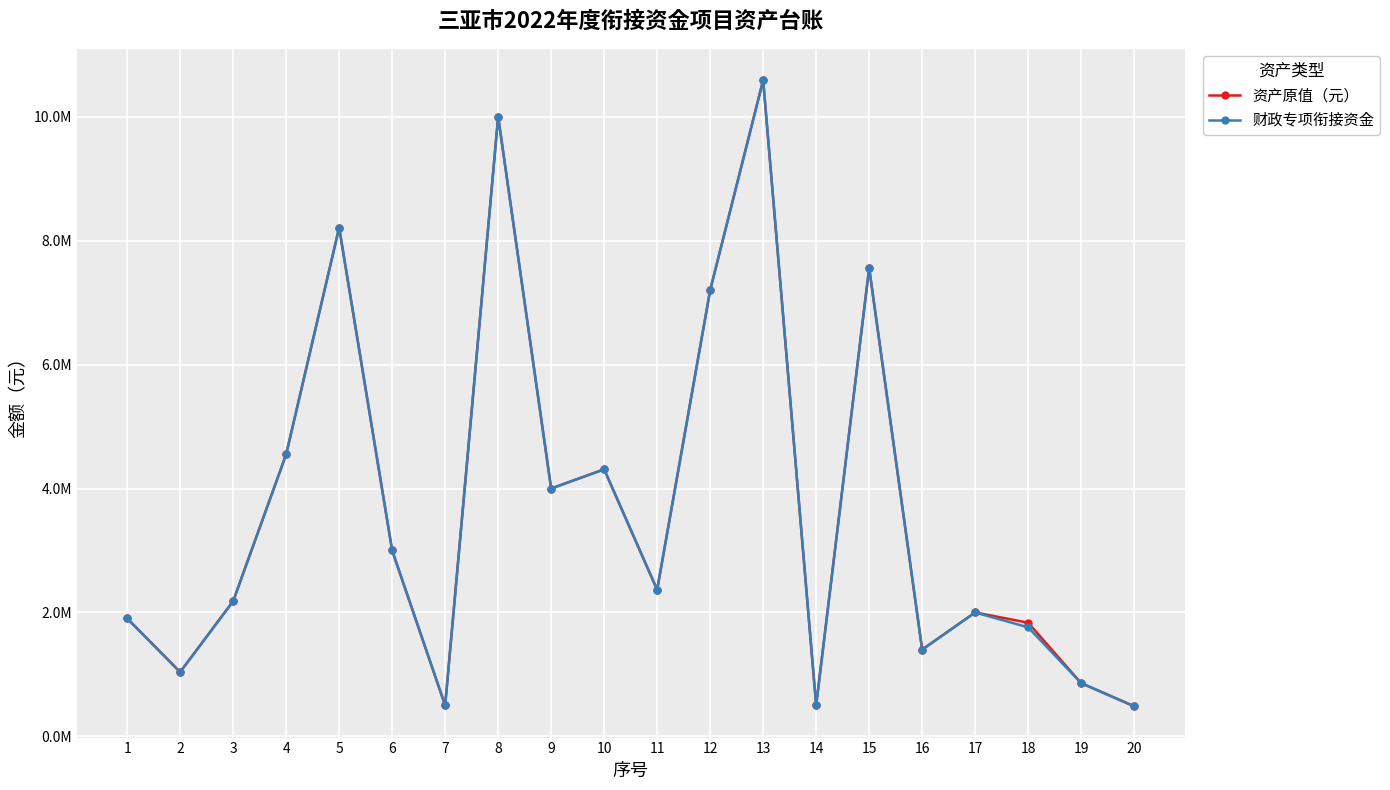

What is the lowest value of the 财政专项衔接资金 series?

486108.4